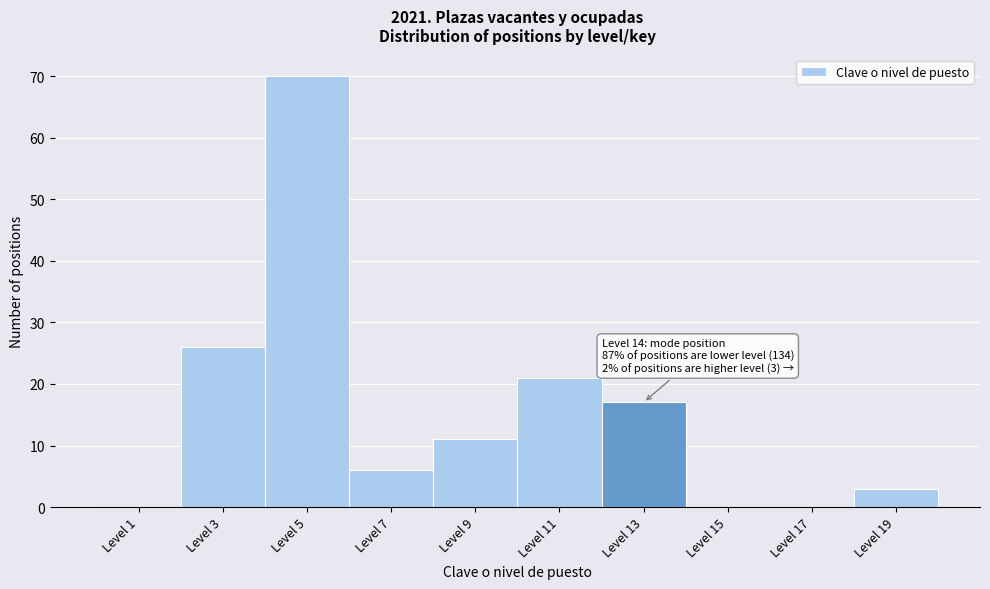

Reading left to right, what are all the values shown in this chart?

Level 1=0	Level 3=26	Level 5=70	Level 7=6	Level 9=11	Level 11=21	Level 13=17	Level 15=0	Level 17=0	Level 19=3